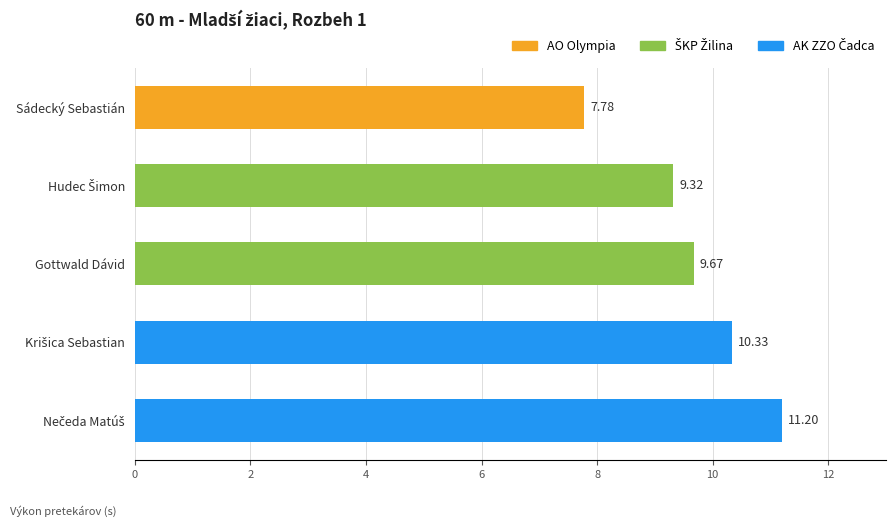

What is the difference between the maximum and minimum values?

3.4